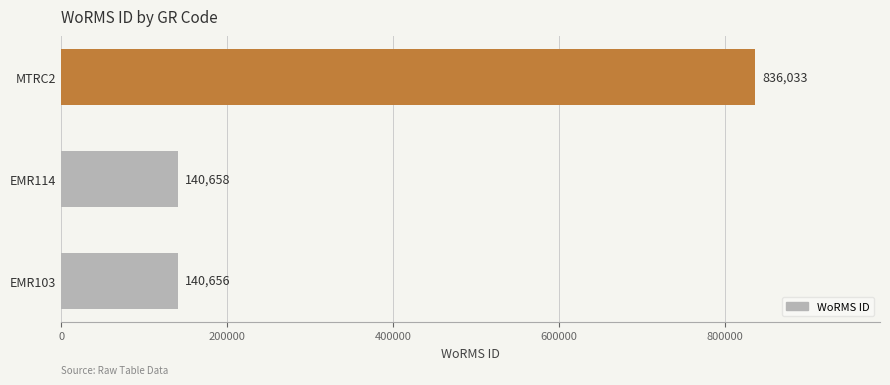

Is it true that the value at MTRC2 is 315853?

False